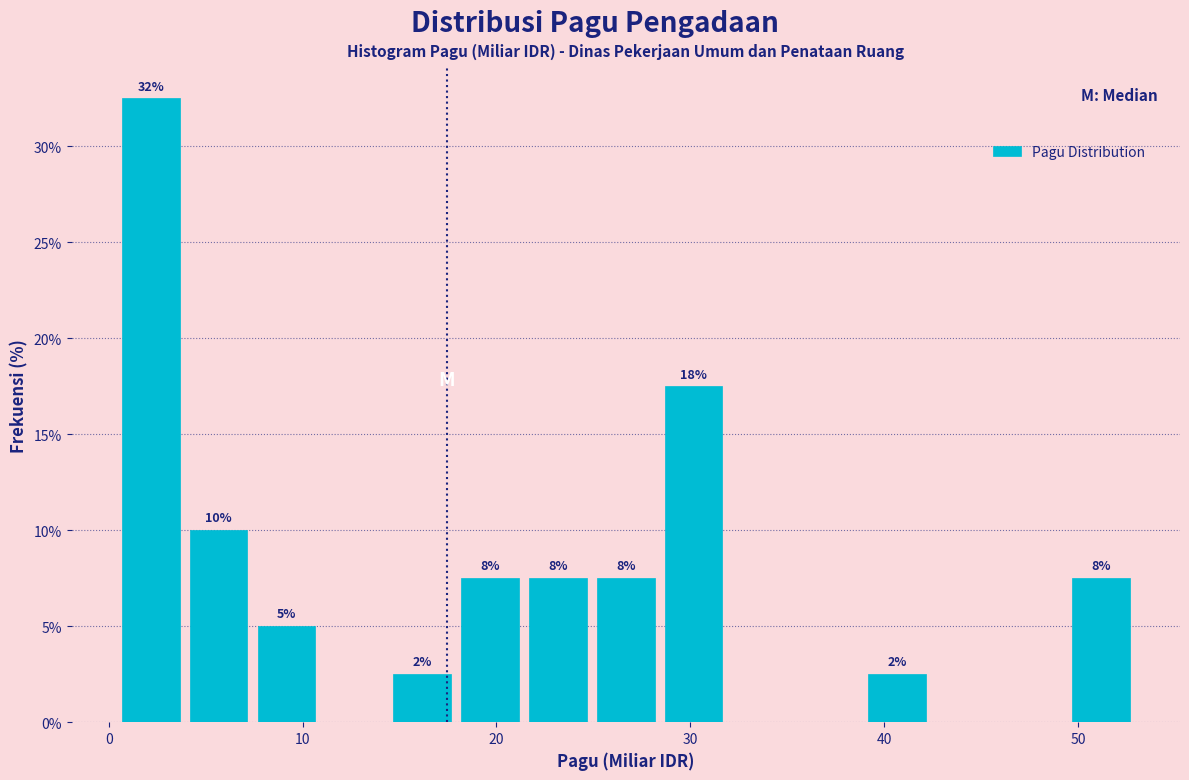

Around what value on the x-axis is the tallest bar? Give the approximate position of its centre, as read against the axis.

2